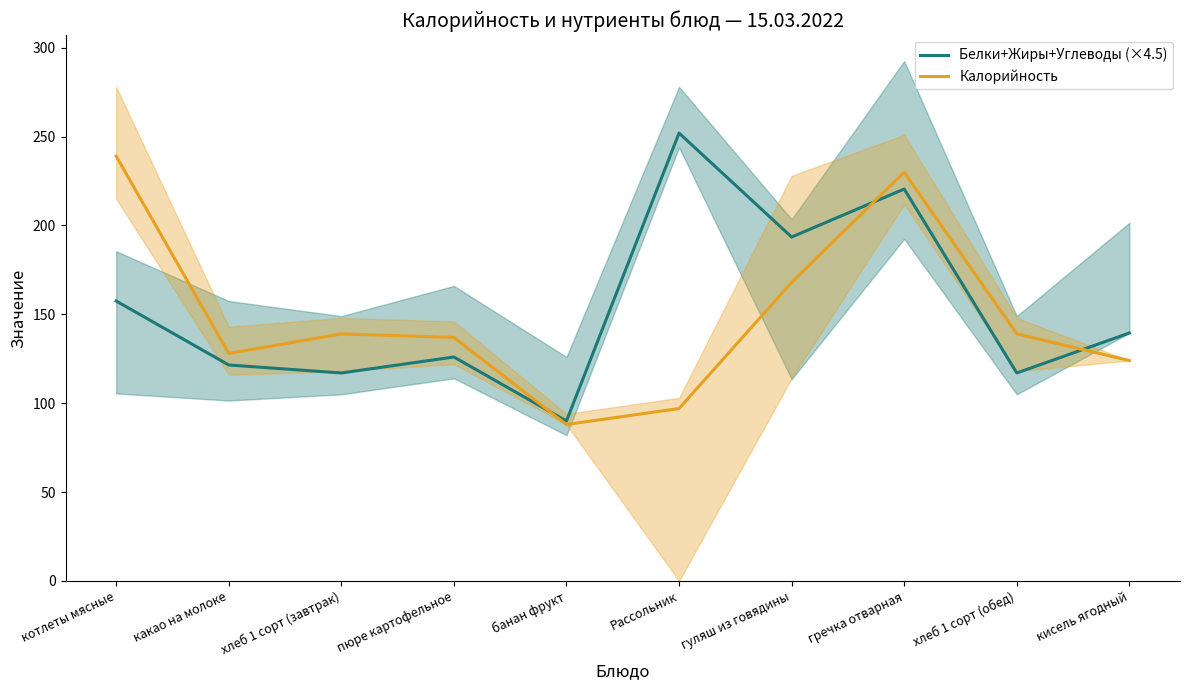

Rank the series by their average value, from lowest to highest.

Калорийность, Белки+Жиры+Углеводы (×4.5)